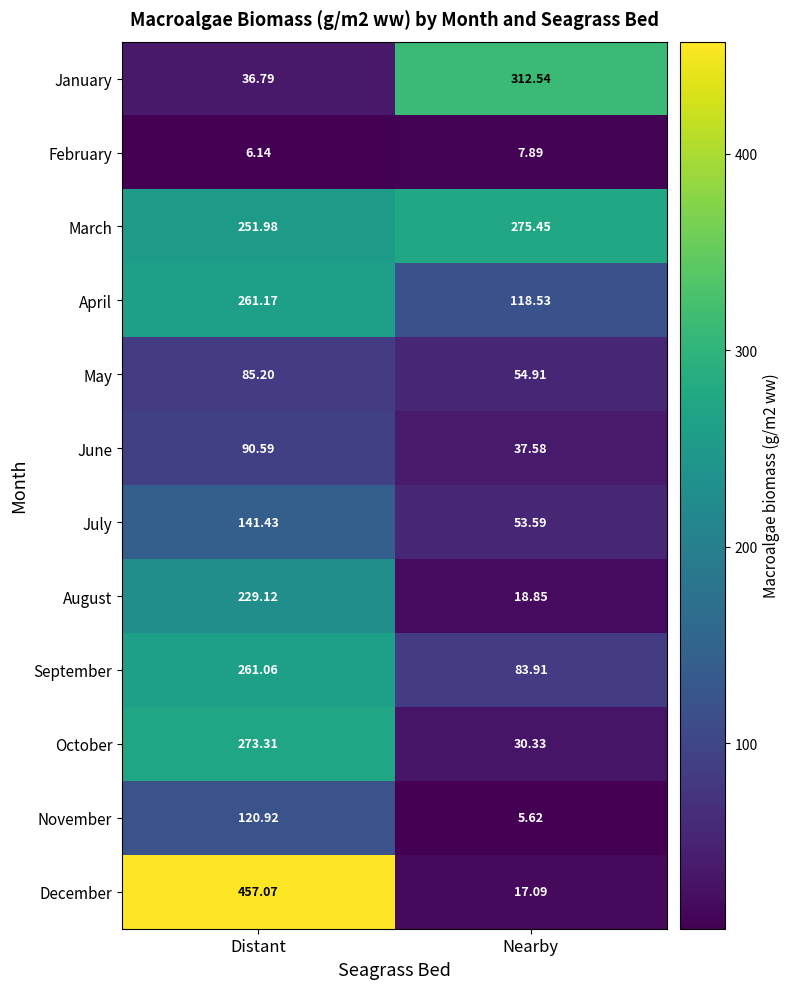

At Nearby, list the series in order from largest to smallest.

January, March, April, September, May, July, June, October, August, December, February, November